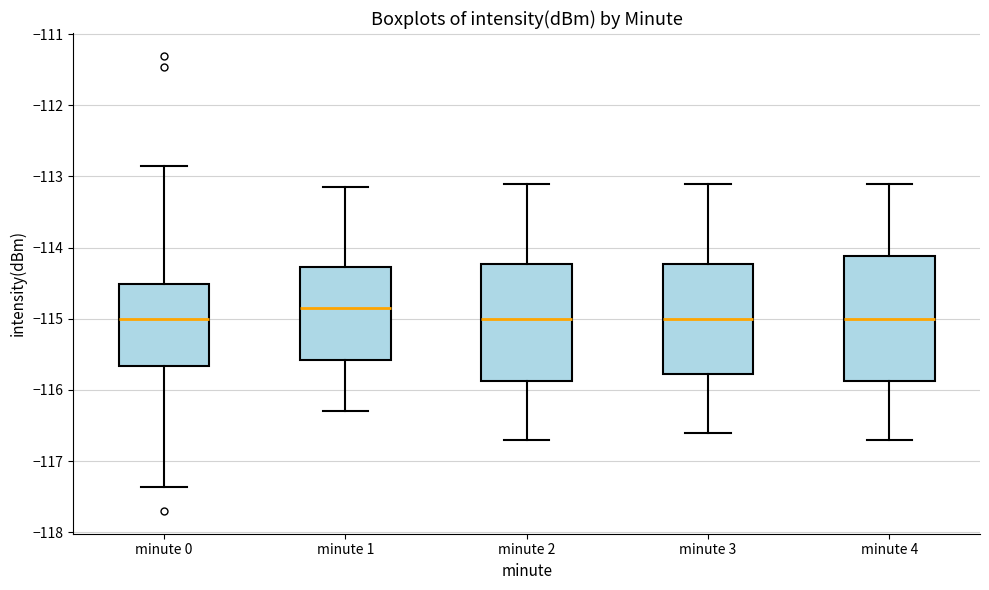

Where does the lower whisker of the box for minute 2 end on the y-axis? The values are not printed on the chart, so give them approximately, as read against the axis.

-116.7